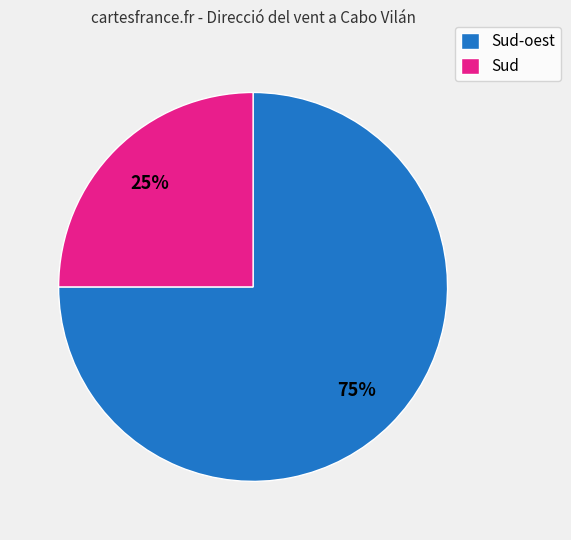

Which has a higher value, Sud or Sud-oest?

Sud-oest